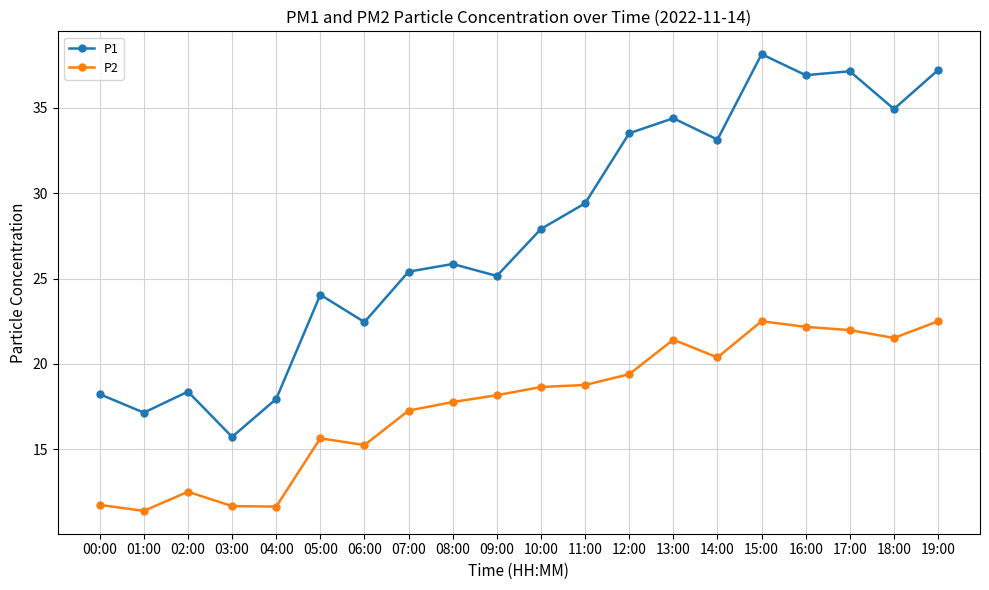

What position from the left is 14:00?

15